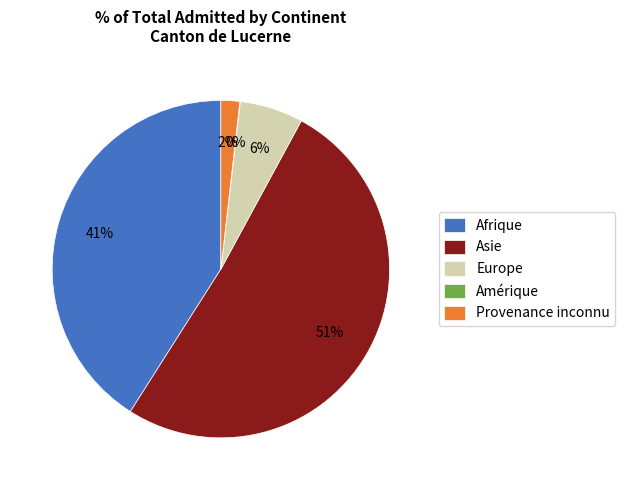

The Provenance inconnu slice represents 16% of the pie. True or false?

False